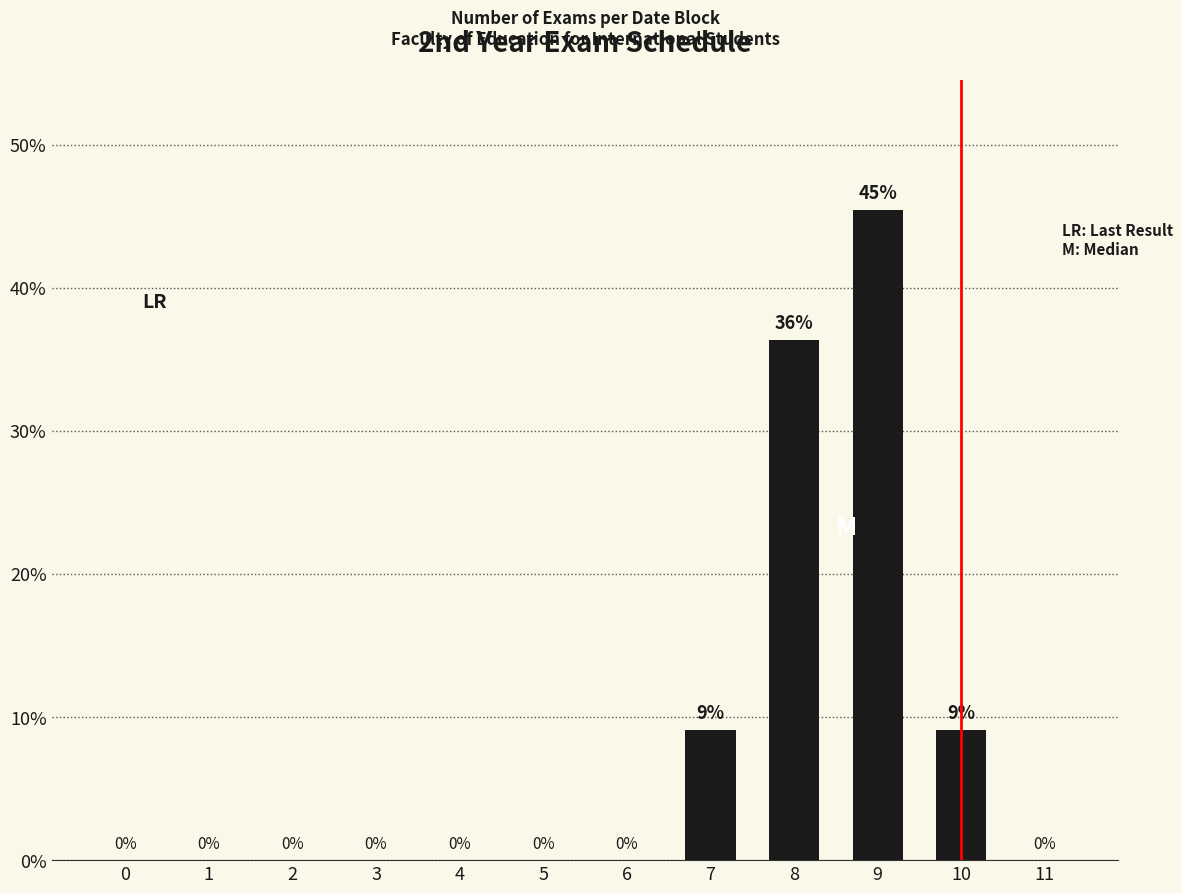

Between 9 and 6, which is larger?

9